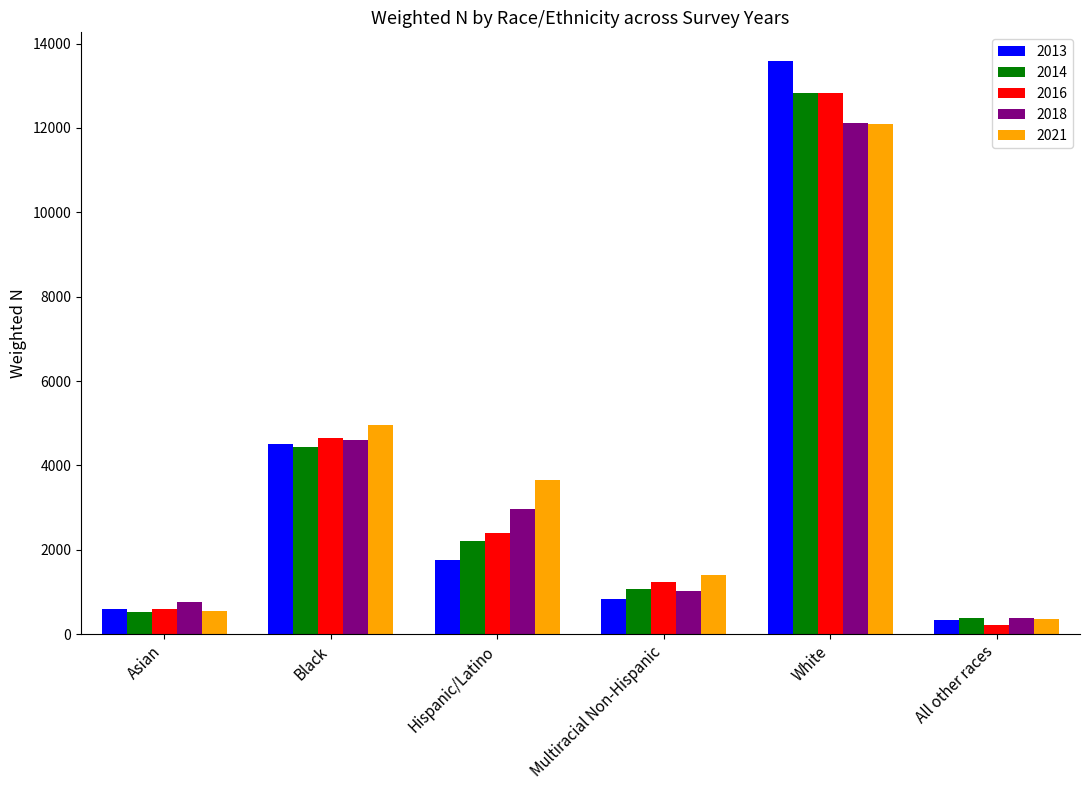

Are the bars horizontal?

No